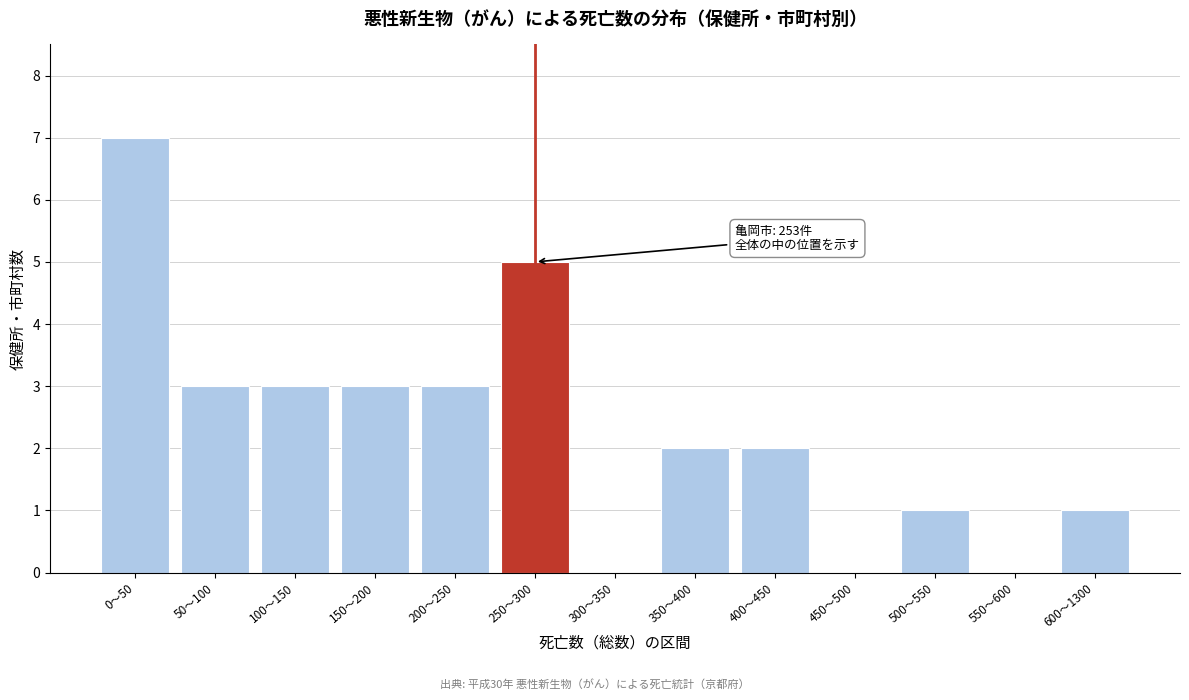

Reading left to right, list all the values displayed in this chart.

0〜50=7	50〜100=3	100〜150=3	150〜200=3	200〜250=3	250〜300=5	300〜350=0	350〜400=2	400〜450=2	450〜500=0	500〜550=1	550〜600=0	600〜1300=1